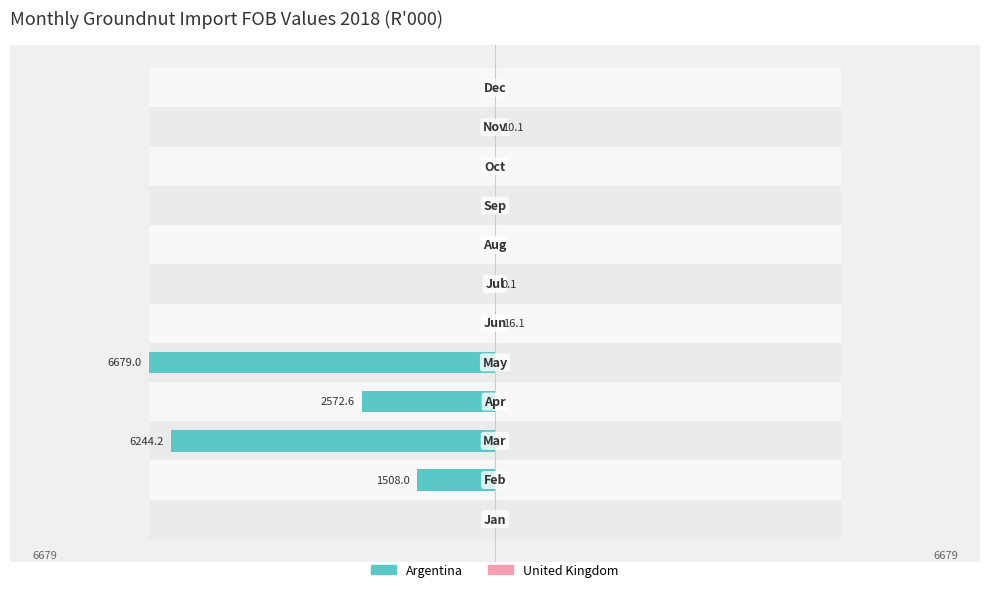

How many bars are there in total?

24